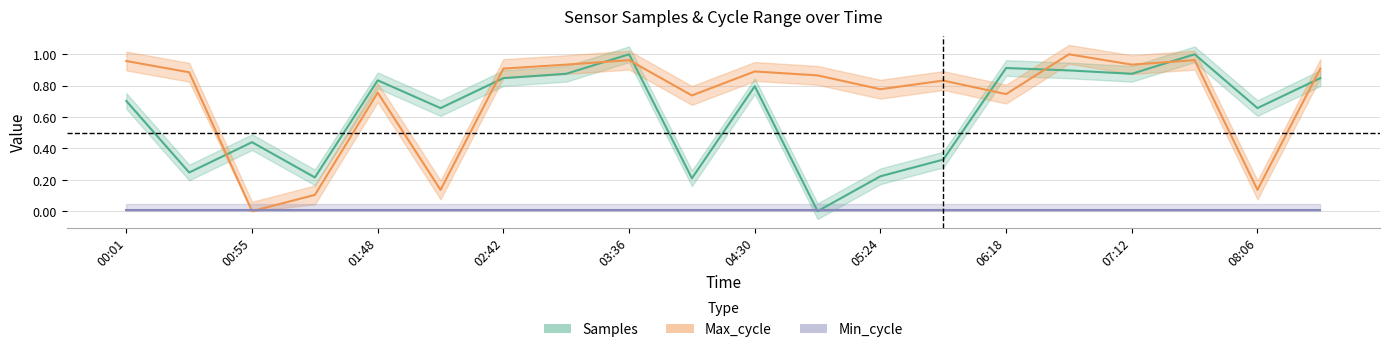

Between 04:57 and 05:24, which series saw the biggest shift?

Samples